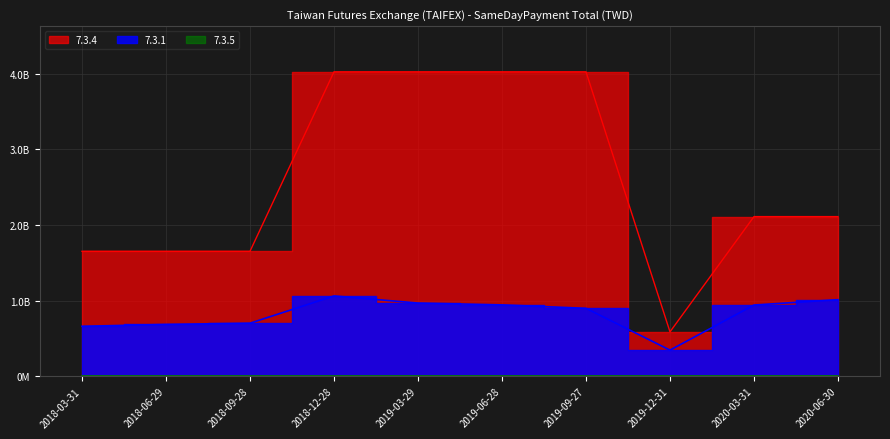

At which category is the sum across all series the highest?

2018-12-28